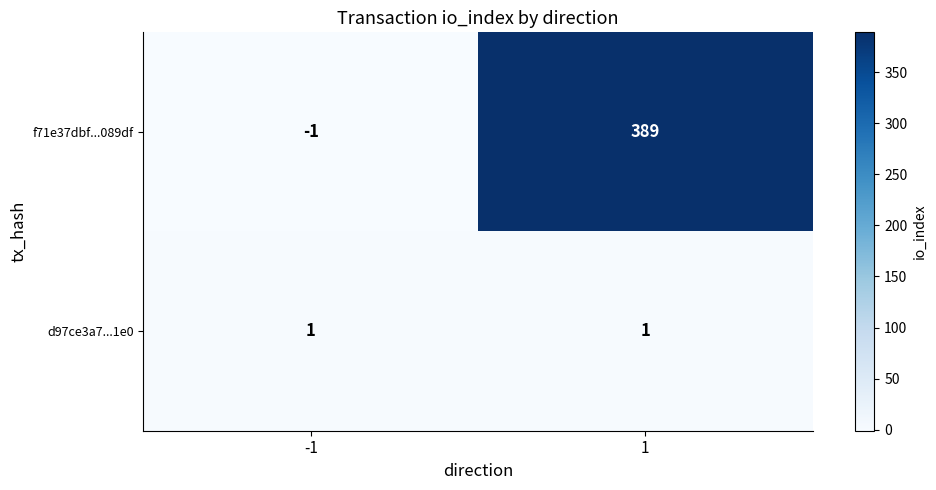

The value of f71e37dbf...089df at -1 is -1. True or false?

True